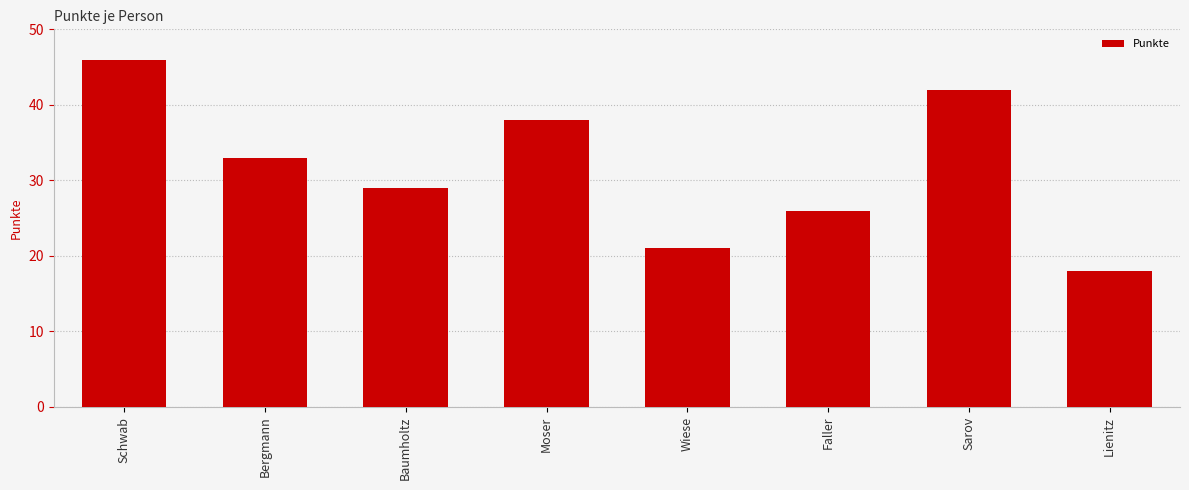

Reading right to left, list all the values displayed in this chart.

Lienitz=18	Sarov=42	Faller=26	Wiese=21	Moser=38	Baumholtz=29	Bergmann=33	Schwab=46